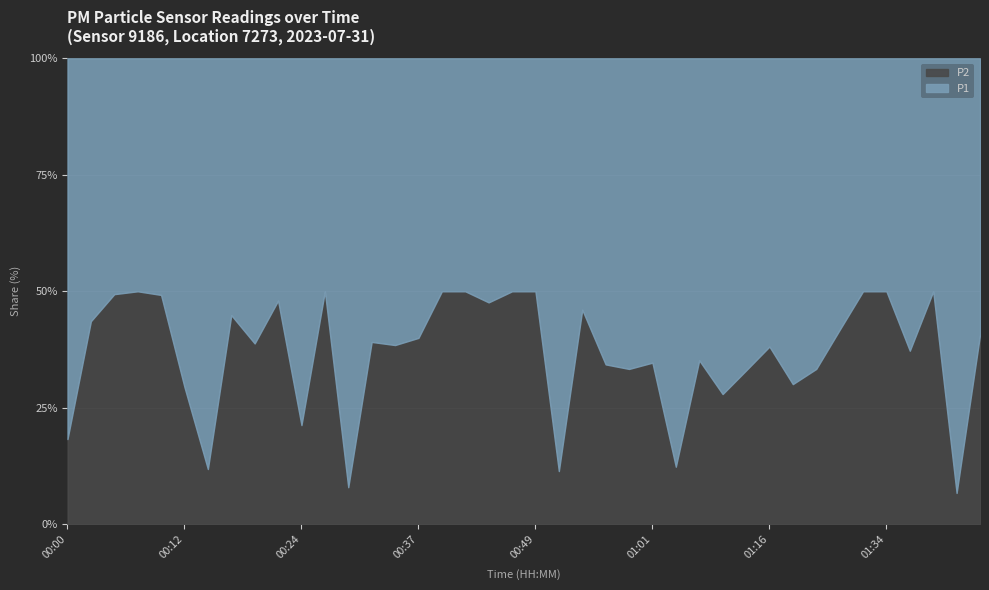

Which series has the largest total across all categories?

P1